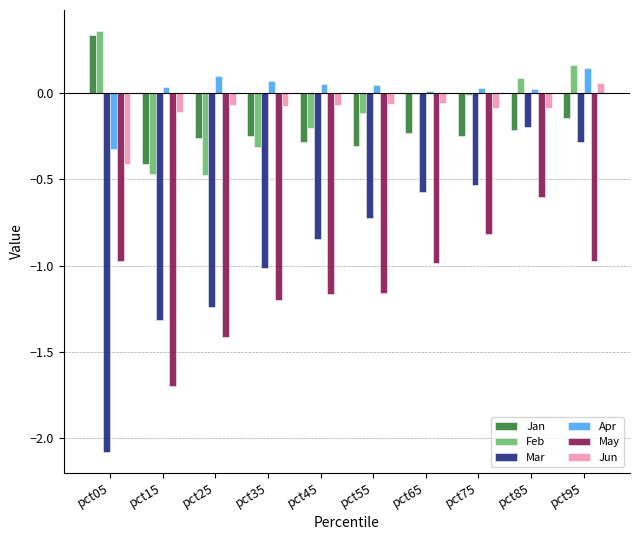

The Feb series shows 0.5 at pct05. True or false?

False